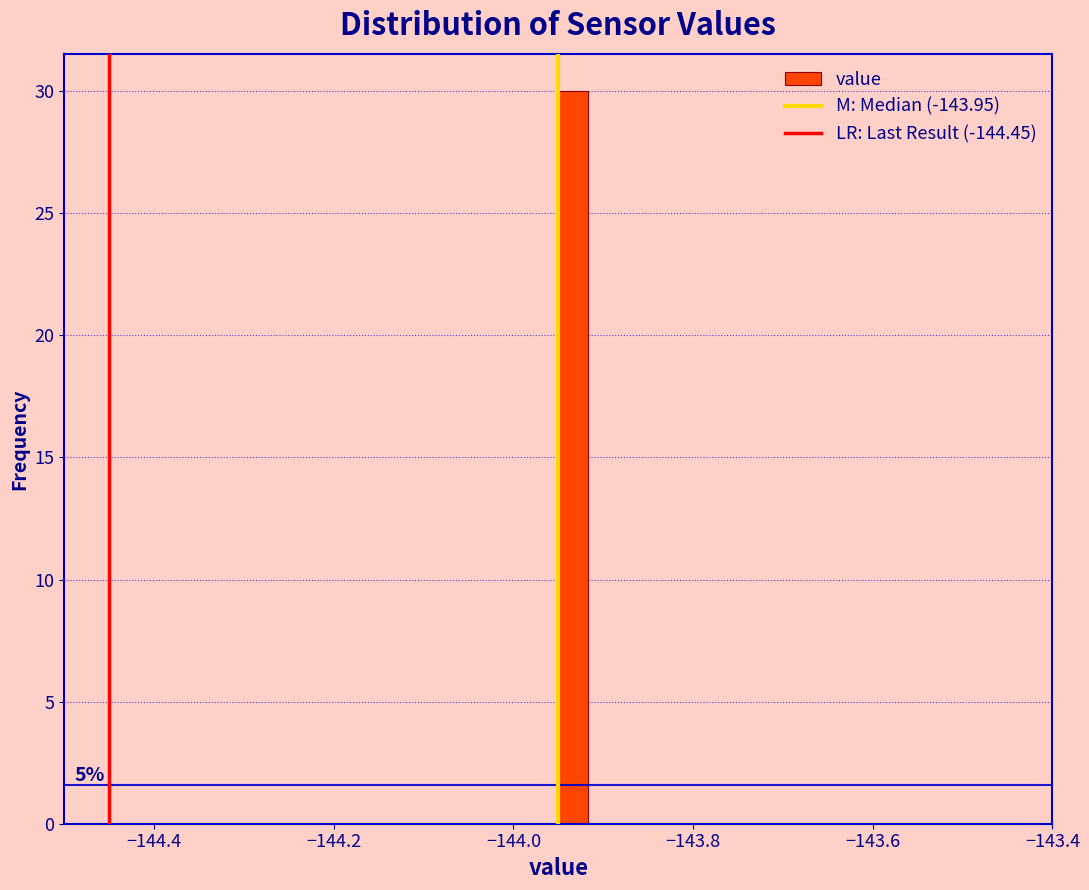

Read against the x-axis, roughly where is the centre of the tallest bar?

-143.94